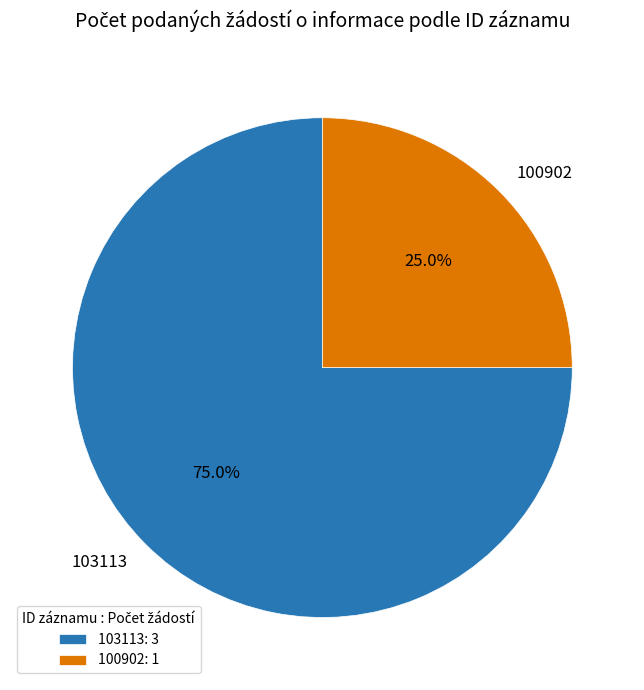

How many segments does this pie chart have?

2